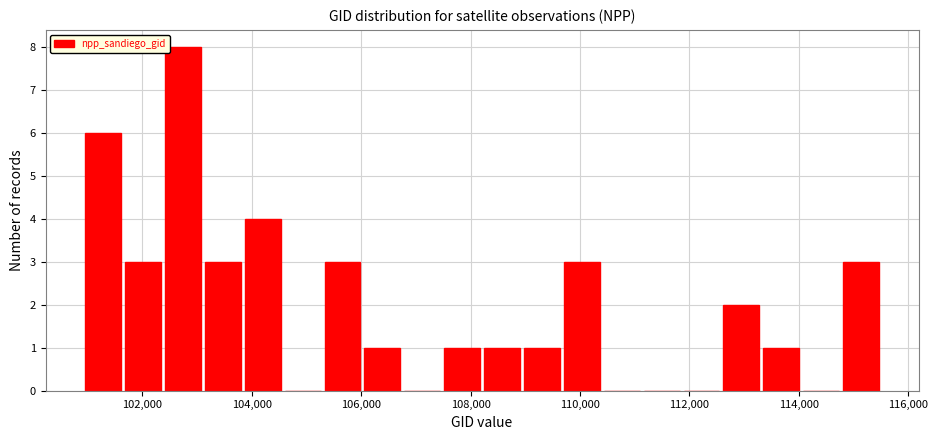

Around what value on the x-axis is the tallest bar? Give the approximate position of its centre, as read against the axis.

102800